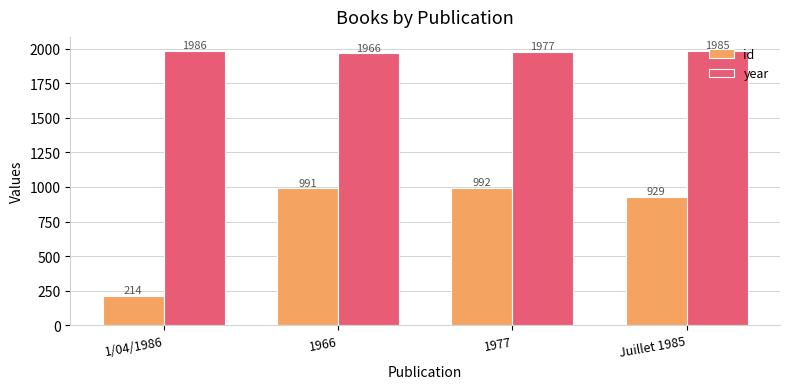

The value of year at 1977 is 1977.0. True or false?

True